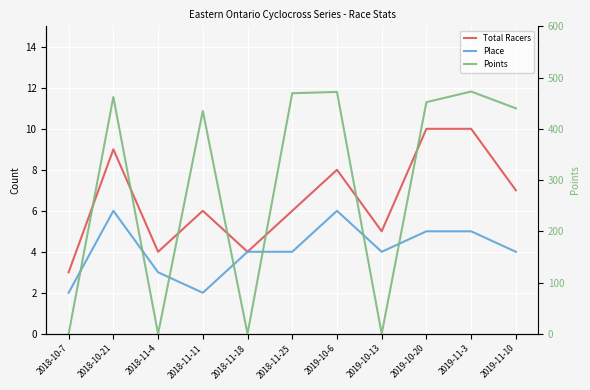

Rank the series by their maximum value, from highest to lowest.

Points, Total Racers, Place